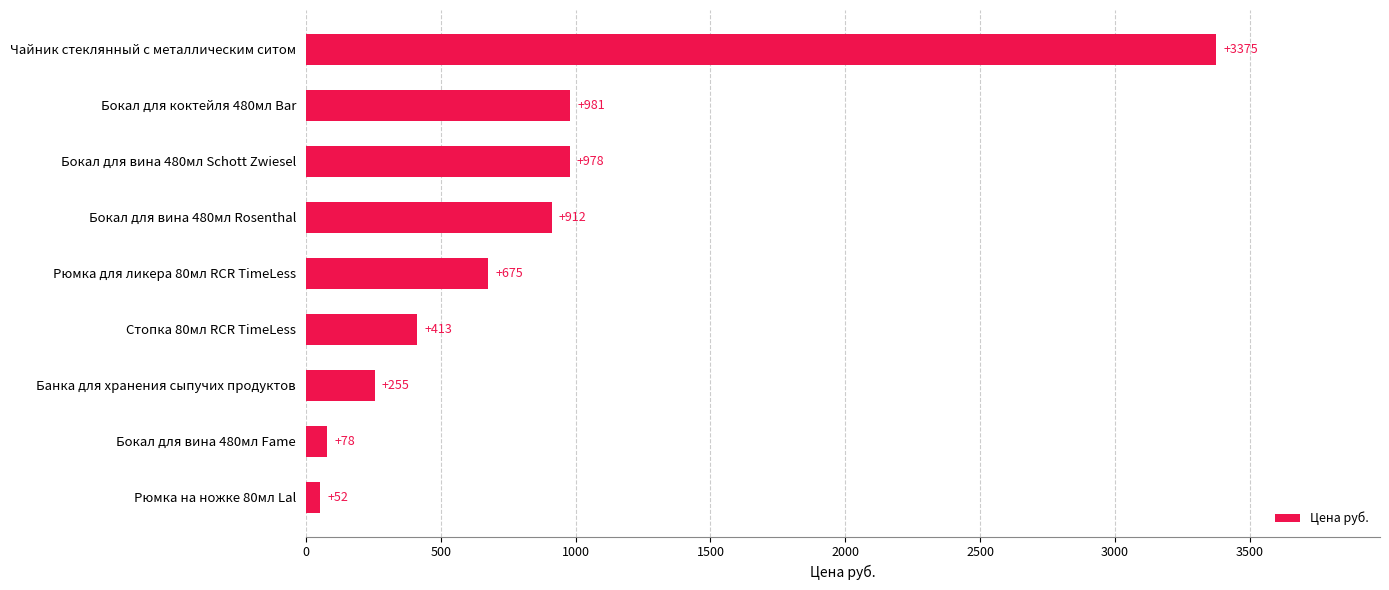

True or false: the data shows 333.4 at Бокал для коктейля 480мл Bar.

False